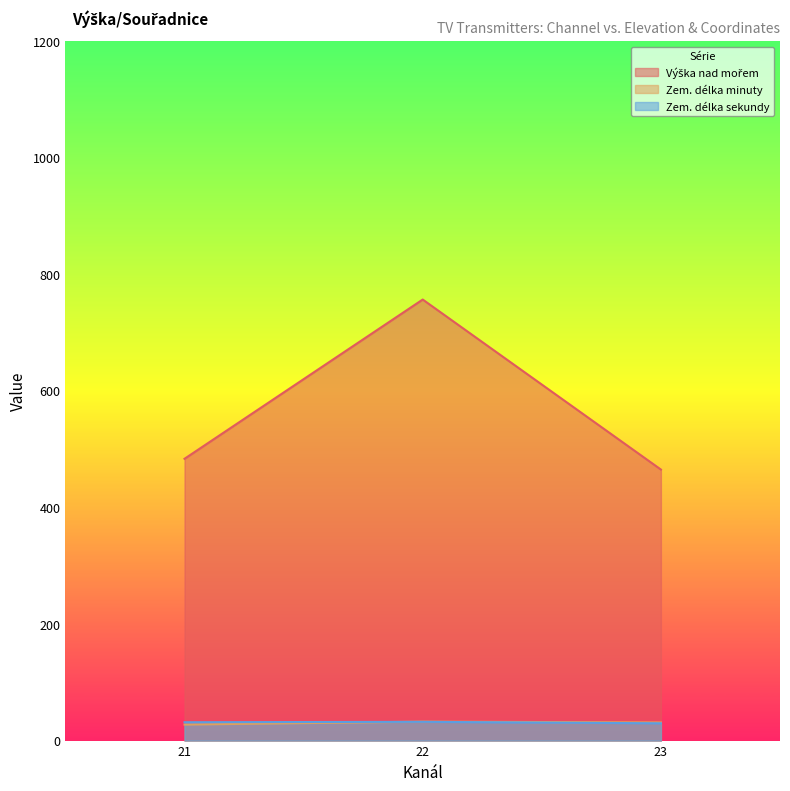

How many lines are shown in the chart?

3